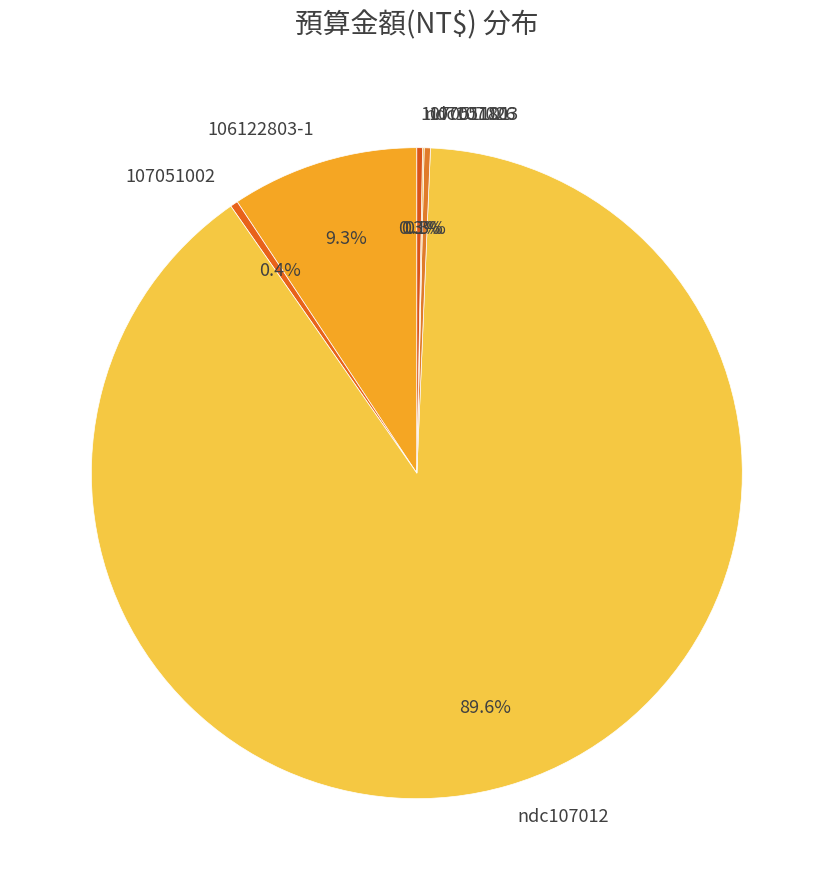

To the nearest percent, what is the difference between the 106122803-1 and 107051002 slice percentages?

9%